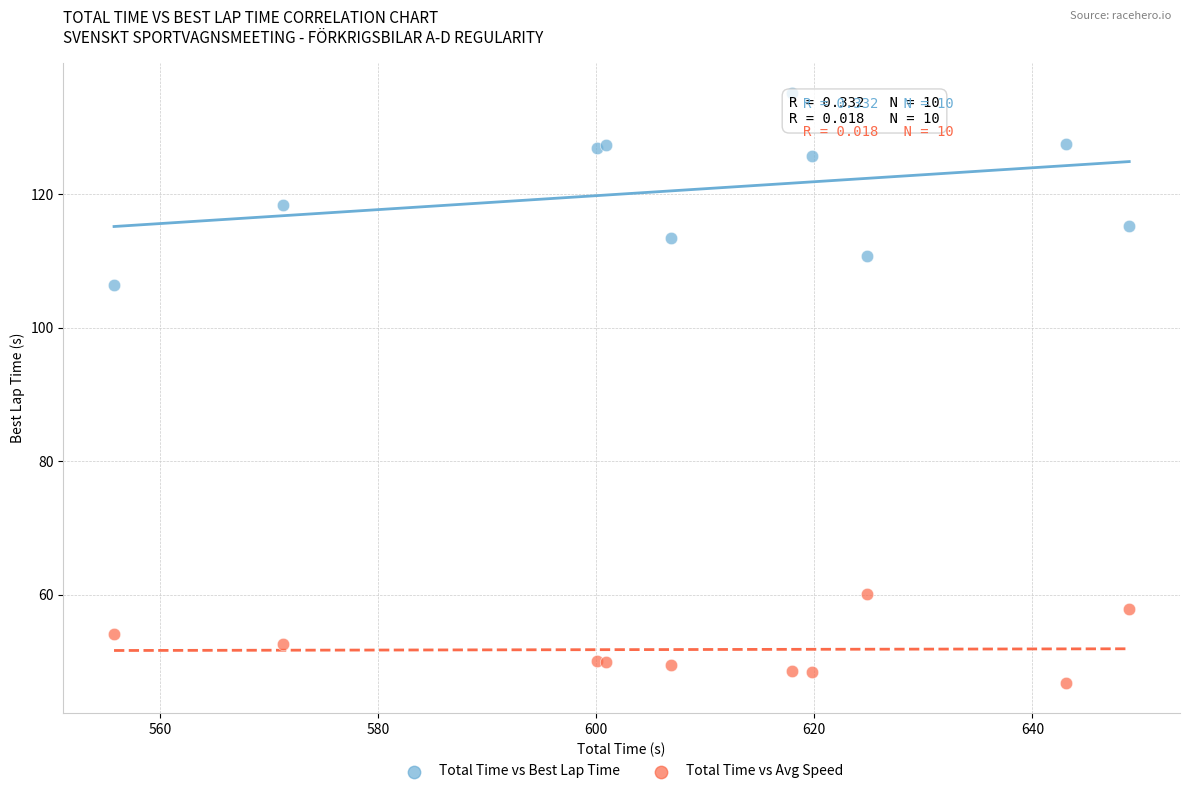

Across all series, what Y value is closest to 90?

106.5